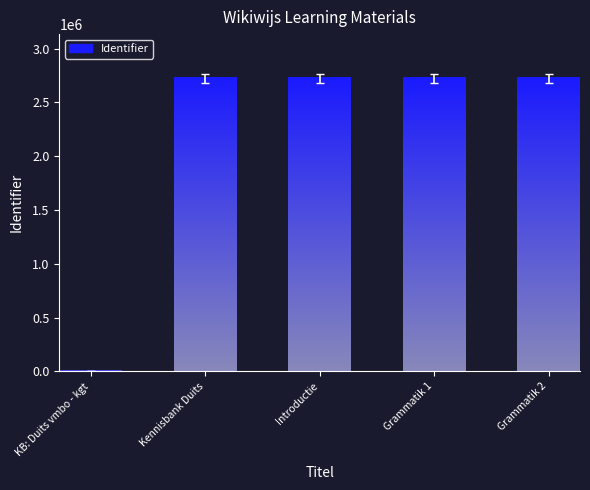

What is the change in value from Introductie to Grammatik 2?

+74